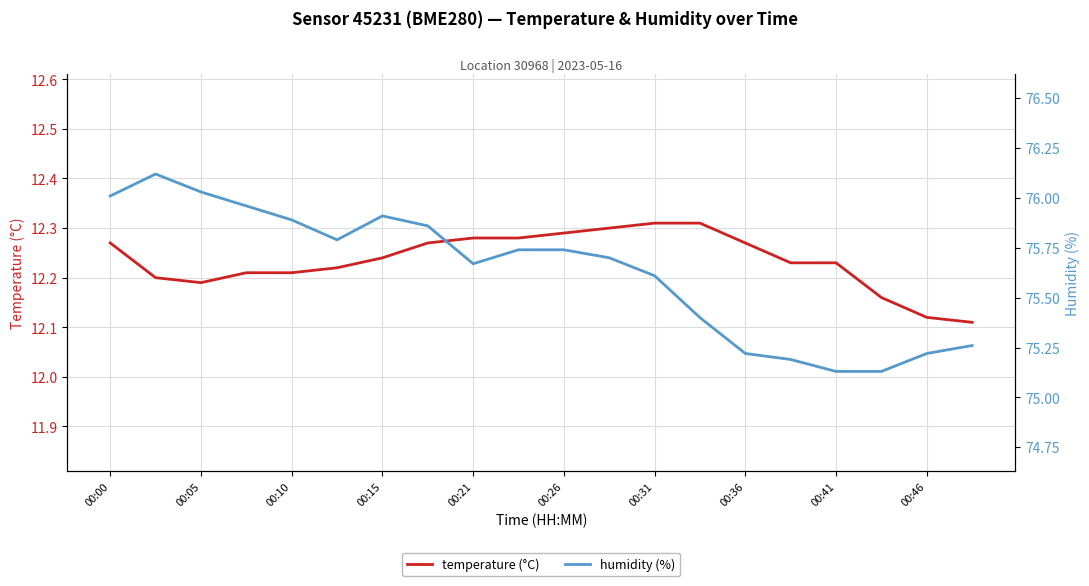

What are all the series names shown in the legend?

temperature (°C), humidity (%)